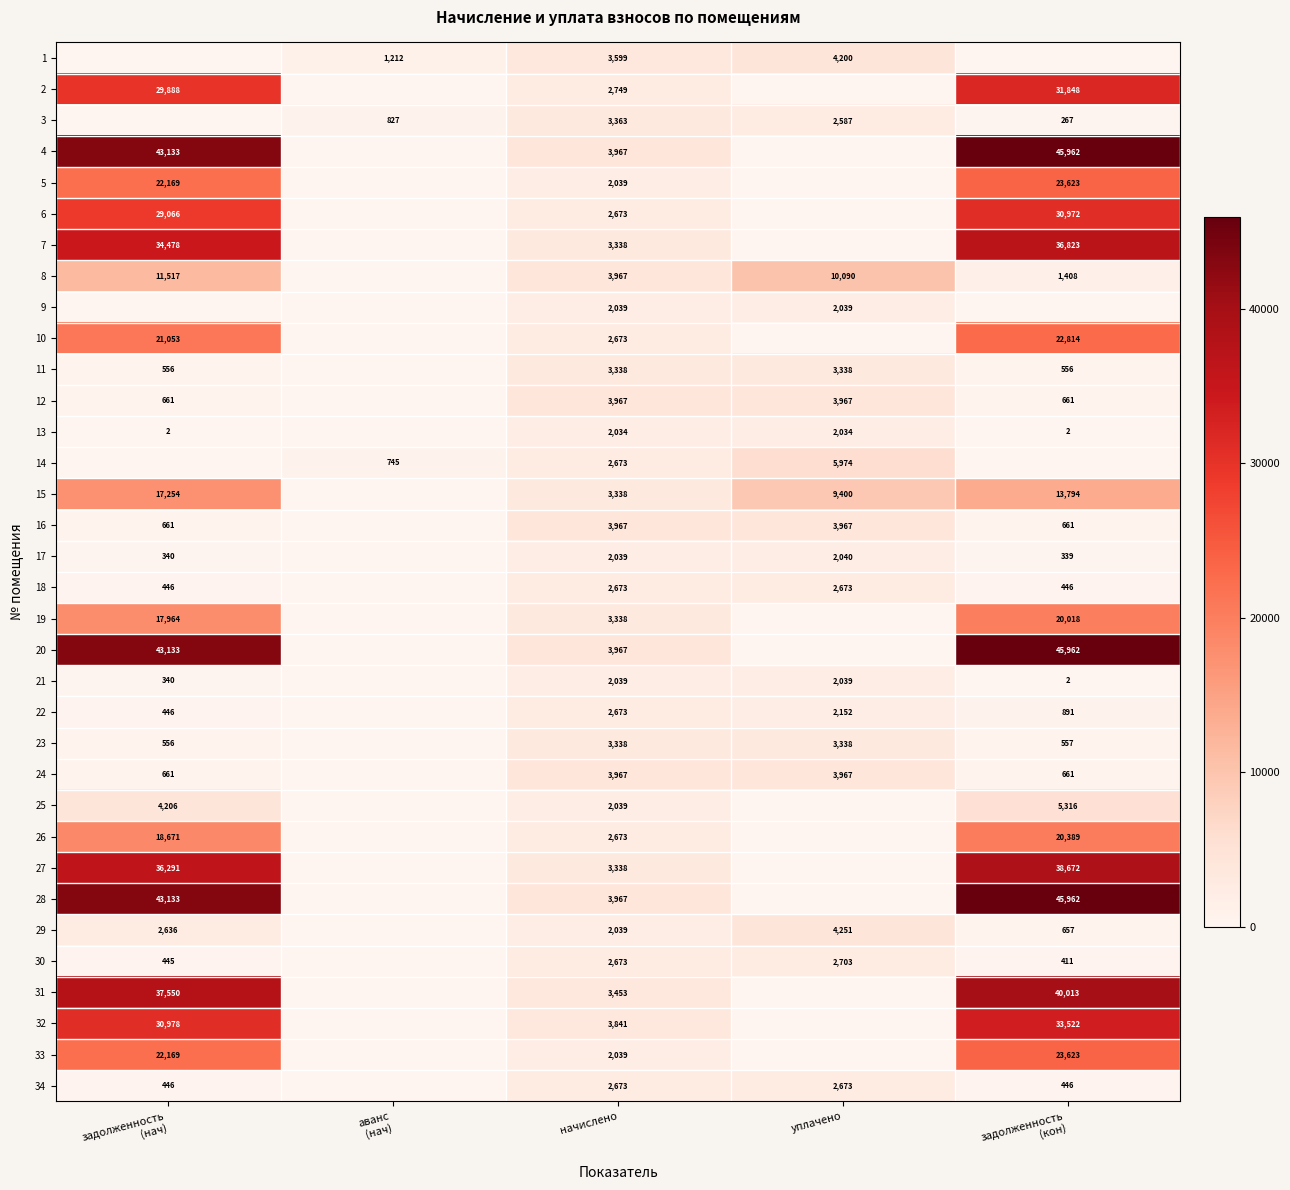

Which has a higher value, уплачено or задолженность
(нач)?

уплачено